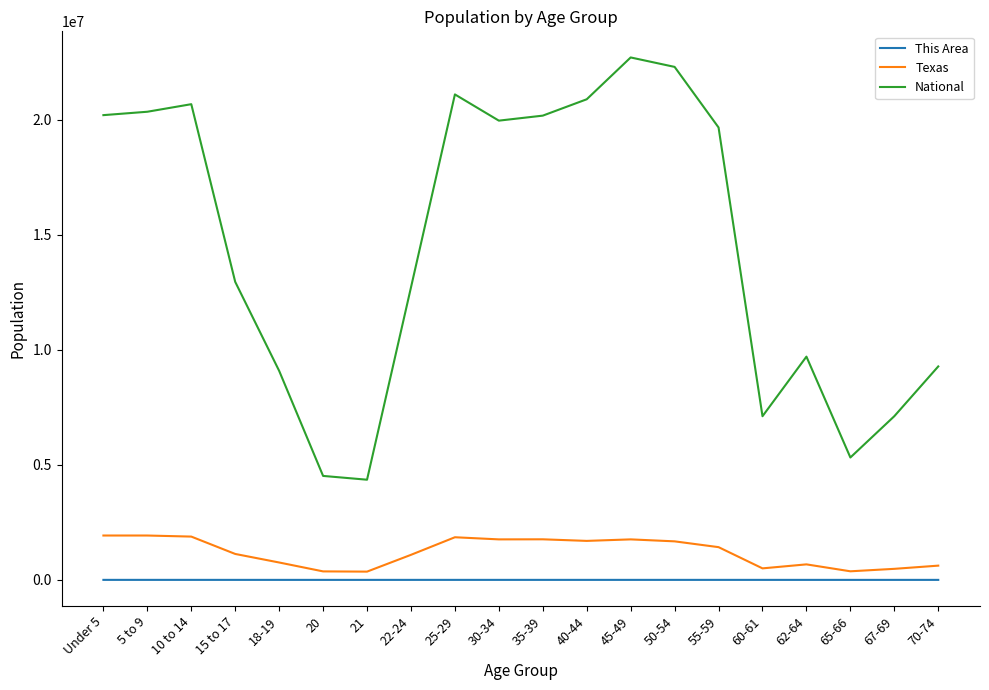

How many distinct data groups are displayed?

3